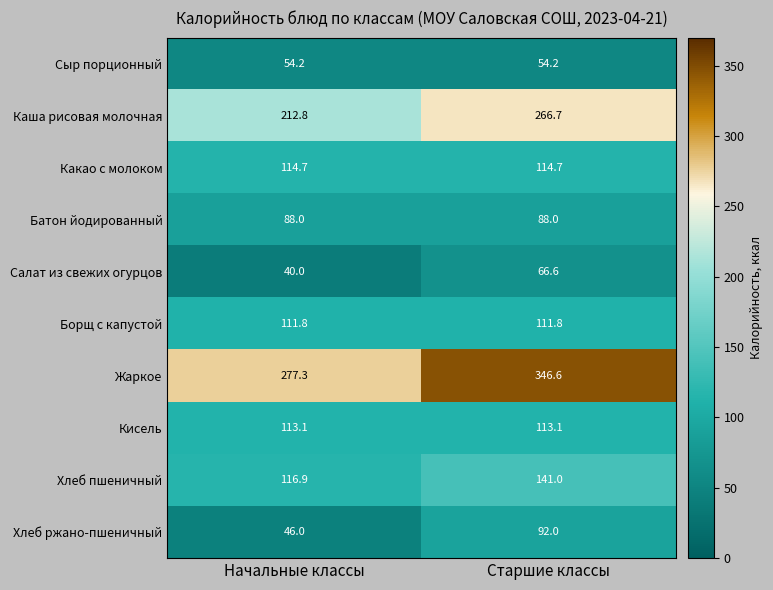

Reading left to right, extract all data points from this chart.

Сыр порционный: Начальные классы=54.2	Старшие классы=54.2
Каша рисовая молочная: Начальные классы=212.8	Старшие классы=266.7
Какао с молоком: Начальные классы=114.7	Старшие классы=114.7
Батон йодированный: Начальные классы=88.0	Старшие классы=88.0
Салат из свежих огурцов: Начальные классы=40.0	Старшие классы=66.6
Борщ с капустой: Начальные классы=111.8	Старшие классы=111.8
Жаркое: Начальные классы=277.3	Старшие классы=346.6
Кисель: Начальные классы=113.1	Старшие классы=113.1
Хлеб пшеничный: Начальные классы=116.9	Старшие классы=141.0
Хлеб ржано-пшеничный: Начальные классы=46.0	Старшие классы=92.0